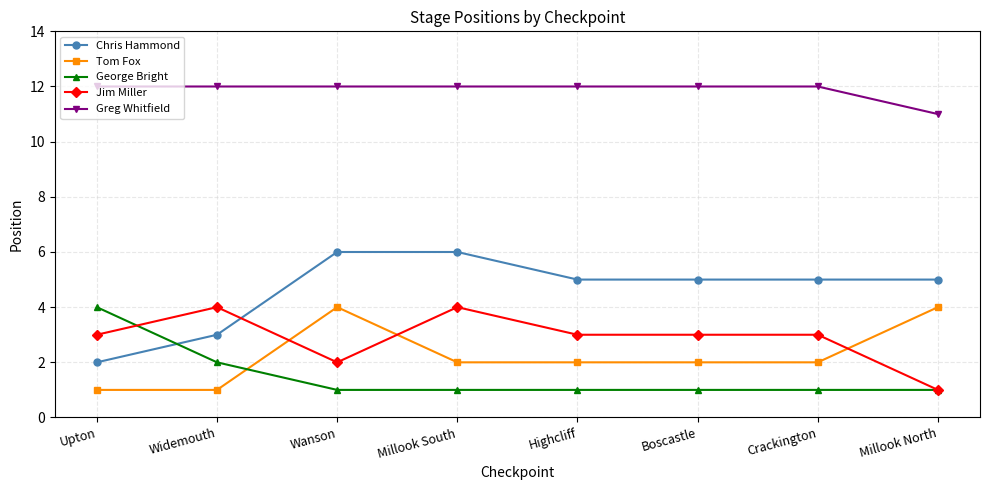

What is the average value of the Tom Fox series?

2